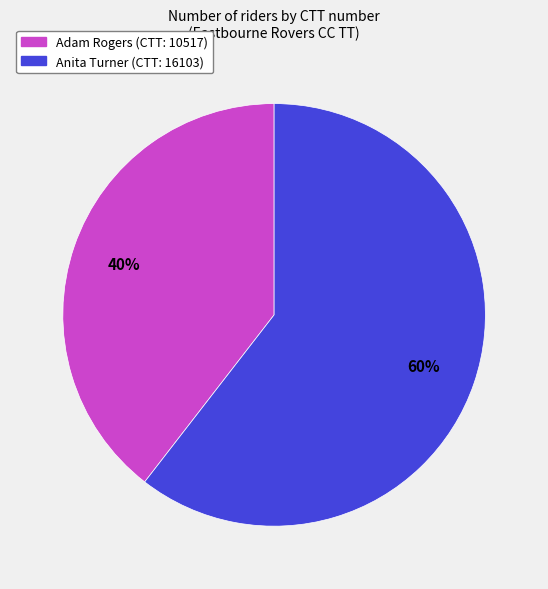

To the nearest percent, what is the combined percentage of Anita Turner (CTT: 16103) and Adam Rogers (CTT: 10517)?

100%